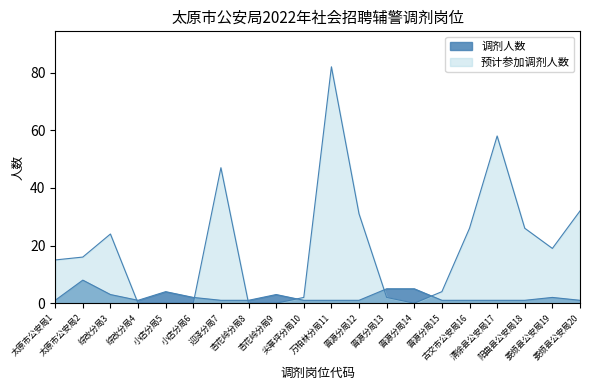

After their last crossing, which series has the higher values: 调剂人数 or 预计参加调剂人数?

预计参加调剂人数